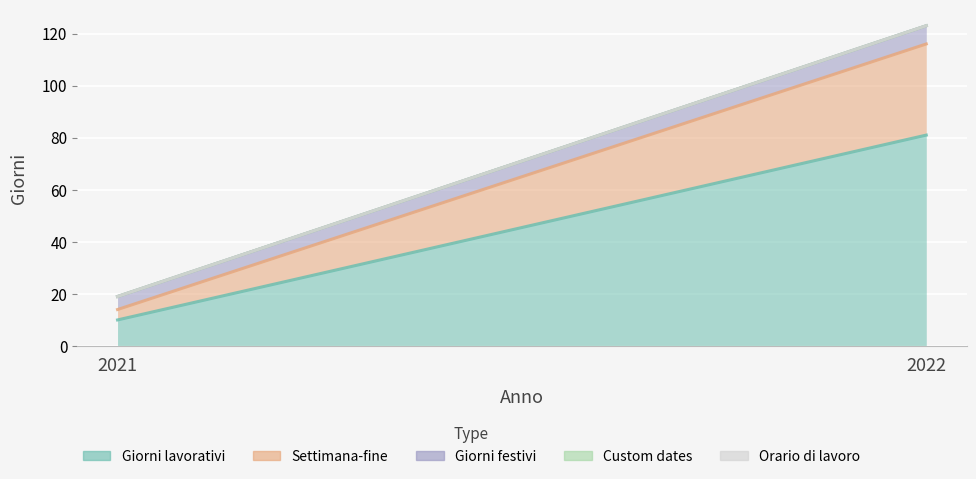

Where is Orario di lavoro nearest to the value 0?

2021